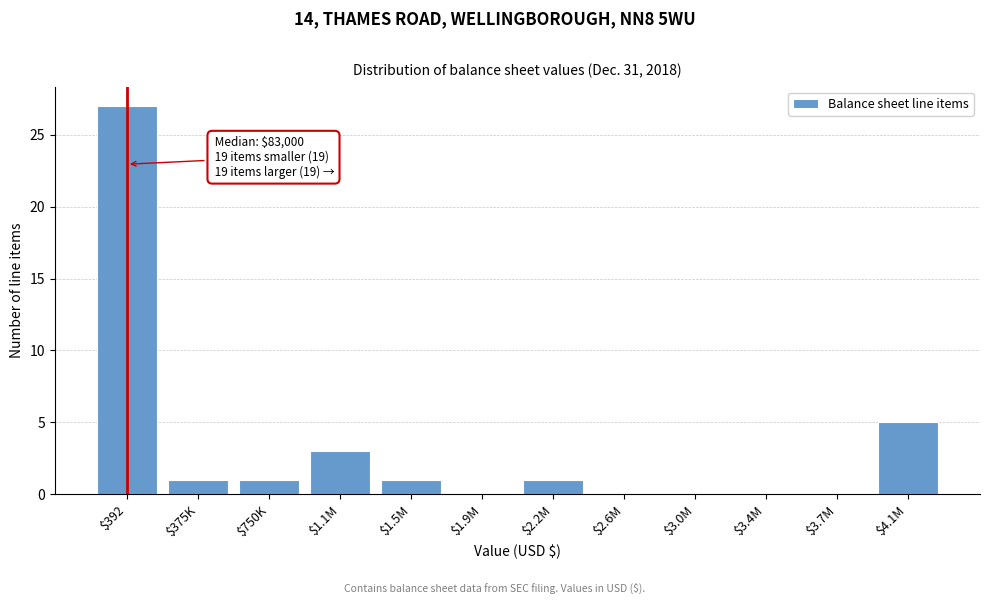

What is the sum of all values?

39